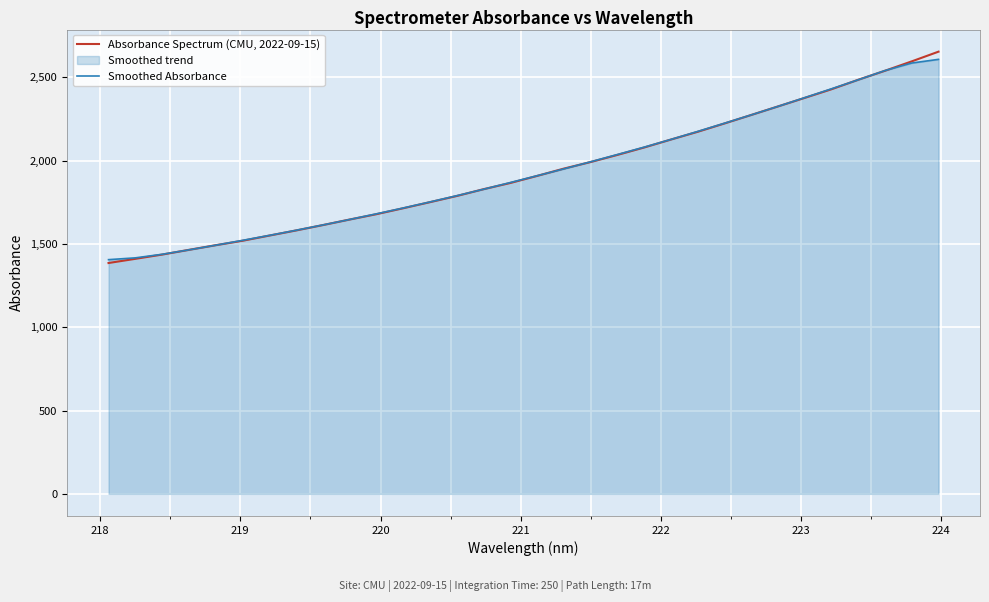

Reading left to right, extract all data points from this chart.

Absorbance Spectrum (CMU, 2022-09-15): 1385.2	1410.2	1435.8	1464.2	1492.1	1518.7	1549.8	1580.7	1612.9	1646.2	1678.2	1714.0	1750.5	1787.5	1828.3	1865.5	1907.9	1951.8	1991.2	2033.9	2078.5	2126.2	2172.7	2222.6	2273.6	2324.8	2376.2	2427.9	2484.9	2538.8	2595.1	2653.3
Smoothed Absorbance: 1405.3	1416.1	1437.5	1464.2	1492.1	1521.1	1550.8	1581.7	1613.6	1646.4	1680.3	1715.3	1751.7	1789.1	1827.9	1868.2	1908.9	1950.1	1992.7	2036.3	2080.5	2126.8	2174.7	2224.0	2274.0	2325.0	2377.5	2430.5	2484.6	2540.0	2585.1	2607.1